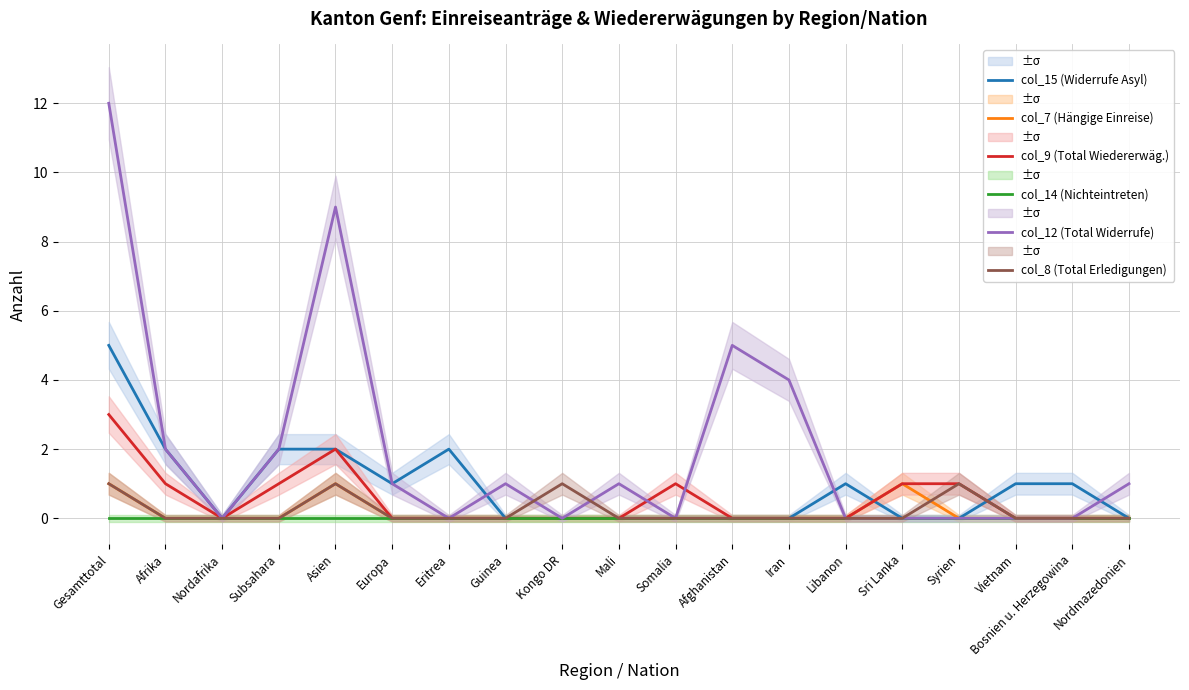

Count the number of categories in the chart.

19